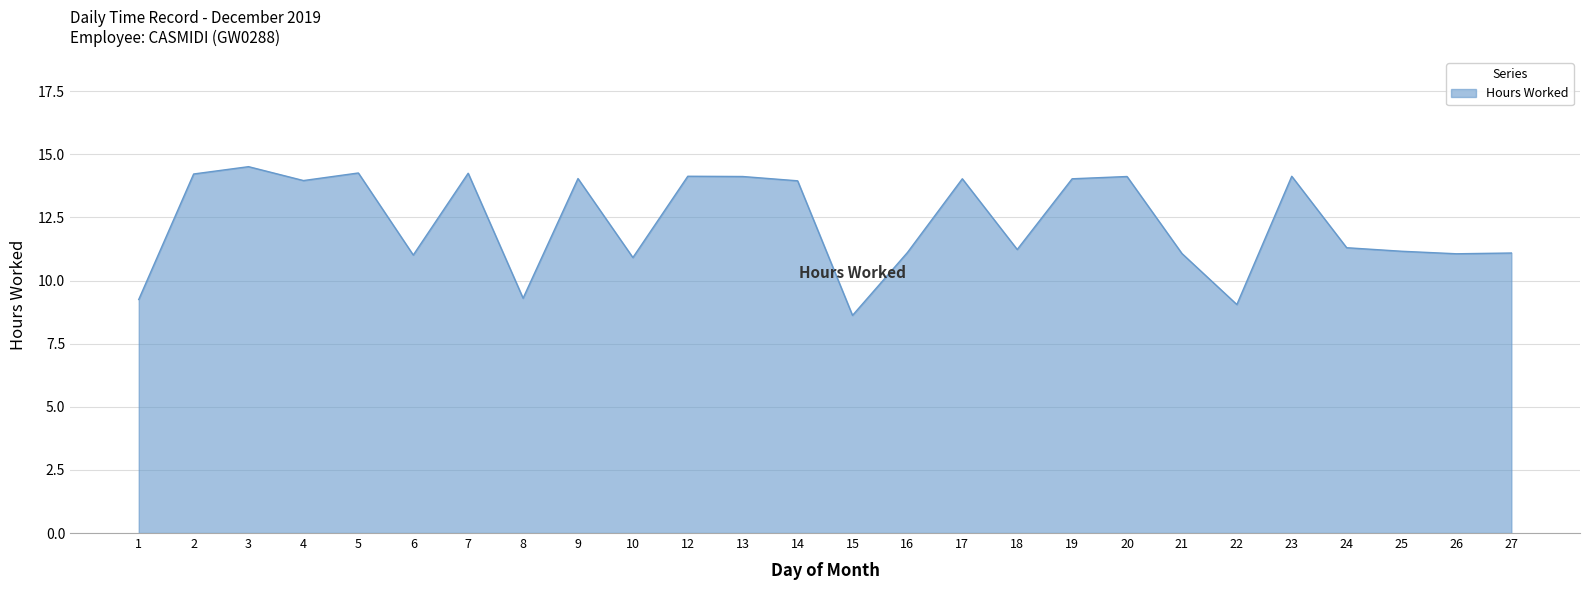

The value at 25 is 11.2. True or false?

True